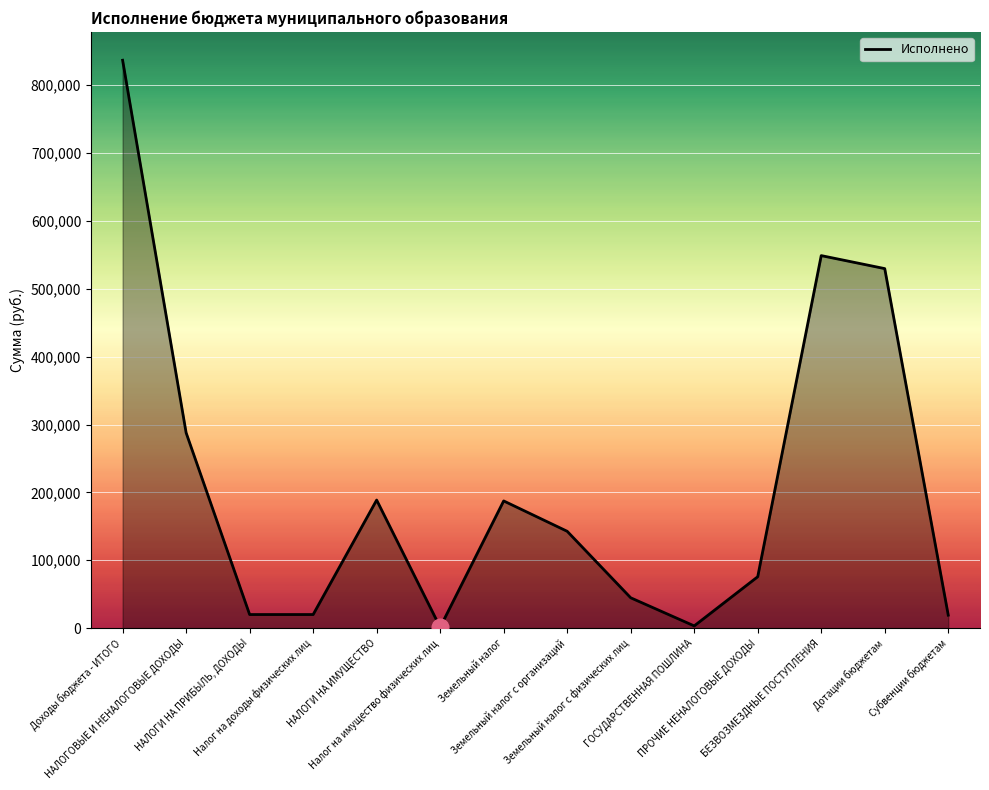

What is the difference between the maximum and minimum values?

835473.9